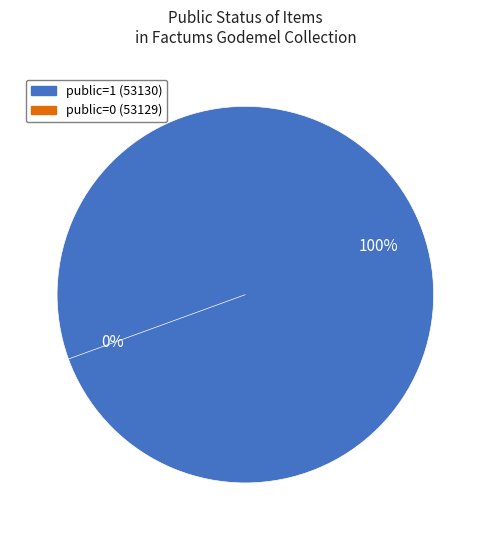

The 53129 slice represents 1% of the pie. True or false?

False